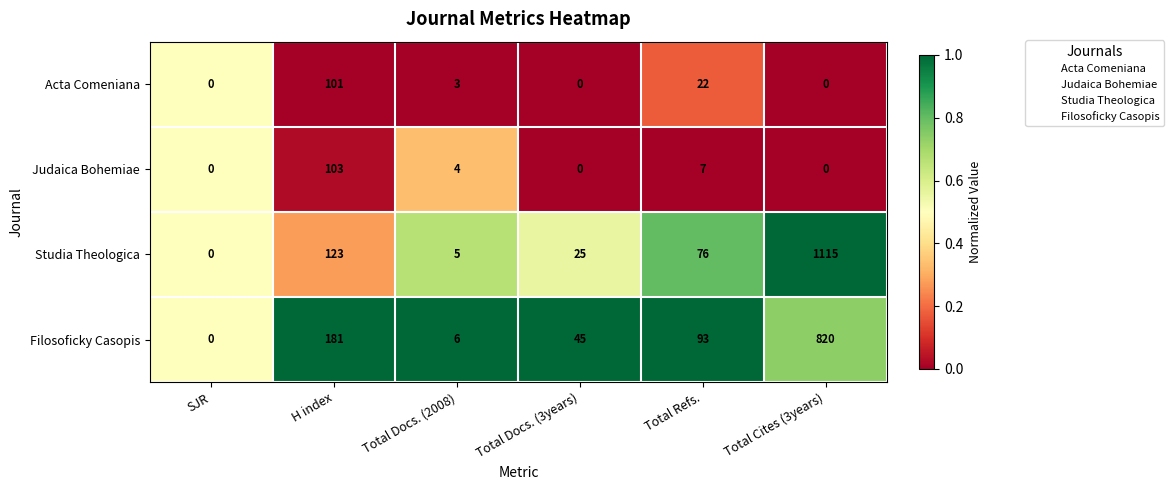

What is the difference between the second highest and second lowest values in the Studia Theologica series?

118